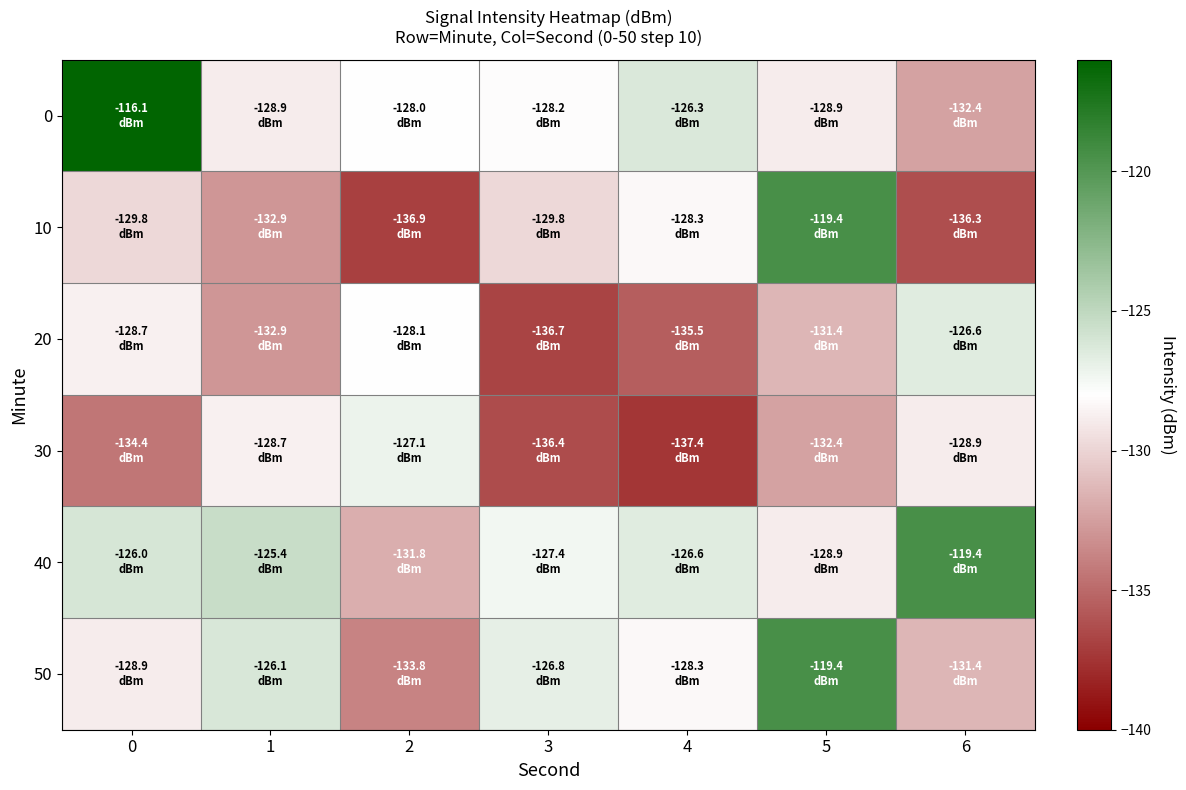

At which category does the chart reach its minimum across all series?

4